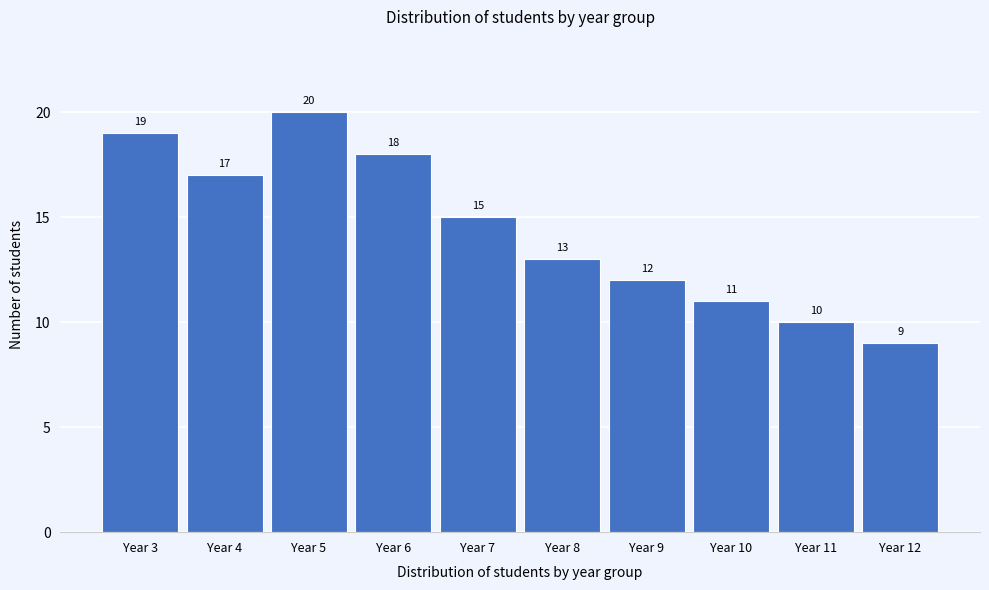

Reading right to left, transcribe all the data shown in this chart.

Year 12=9	Year 11=10	Year 10=11	Year 9=12	Year 8=13	Year 7=15	Year 6=18	Year 5=20	Year 4=17	Year 3=19